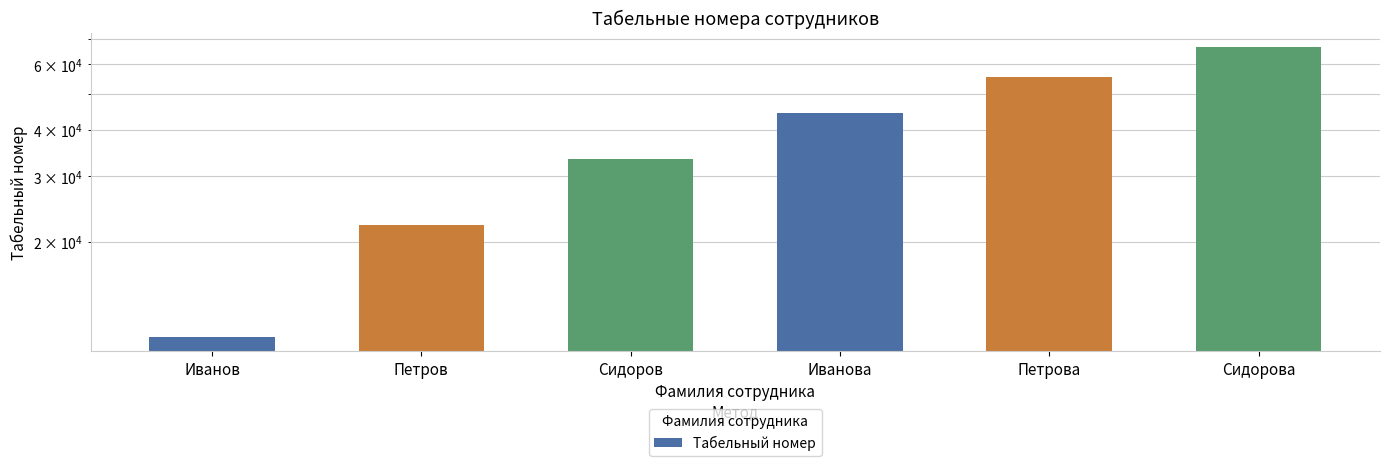

Are the bars horizontal?

No